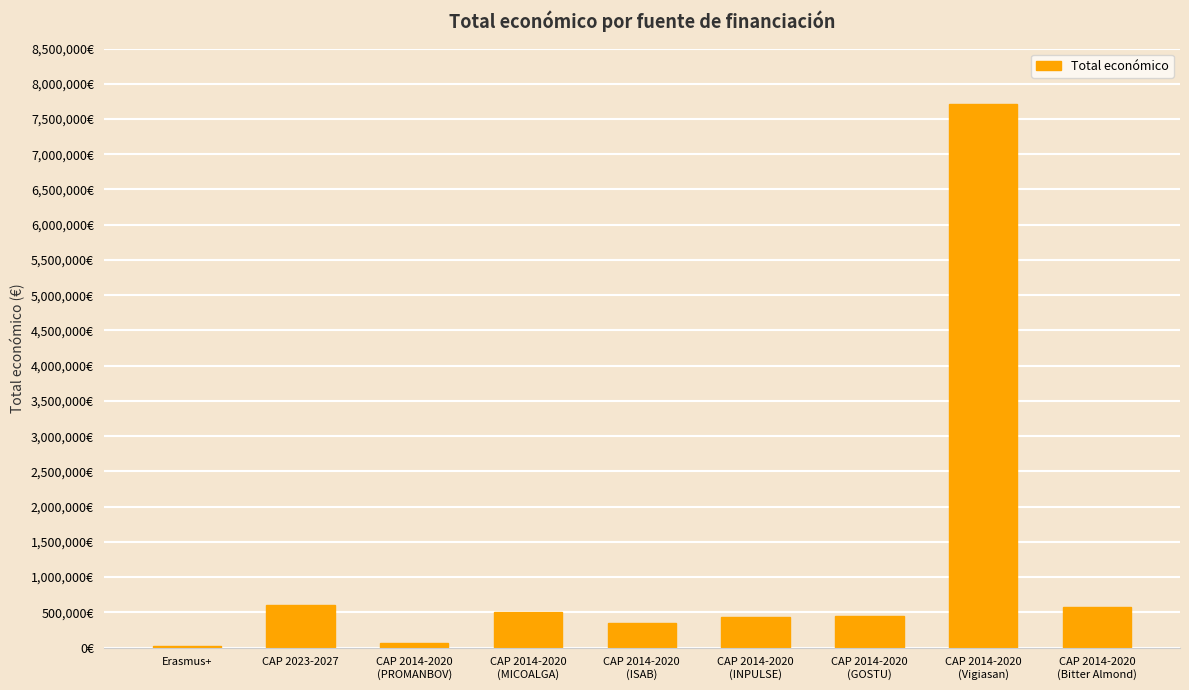

What is the sum of all values?

10711038